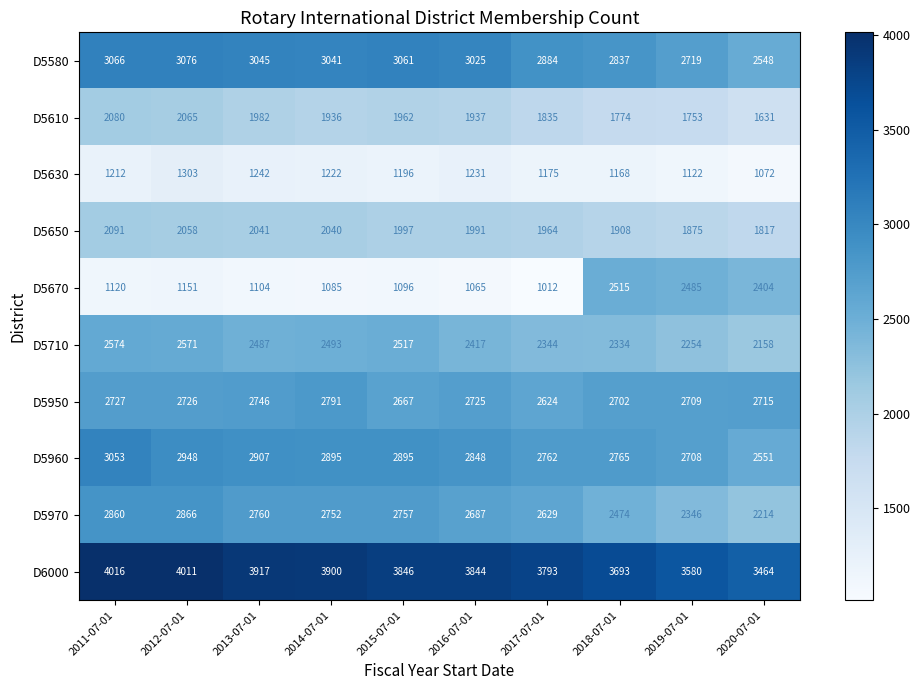

Where is D5970 nearest to the value 2540?

2018-07-01